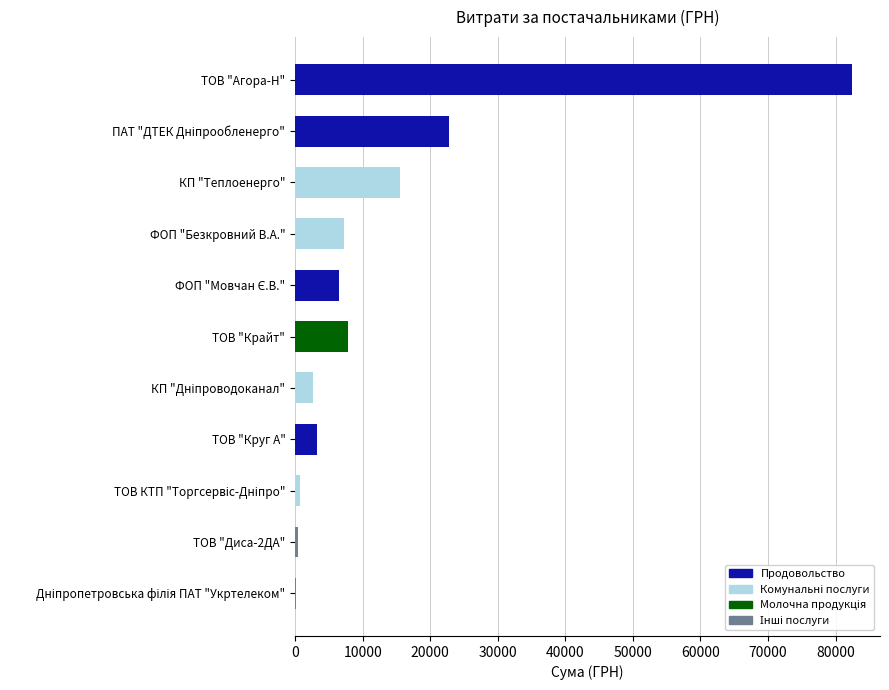

The chart shows a value of 7757.3 at ТОВ "Крайт". True or false?

True